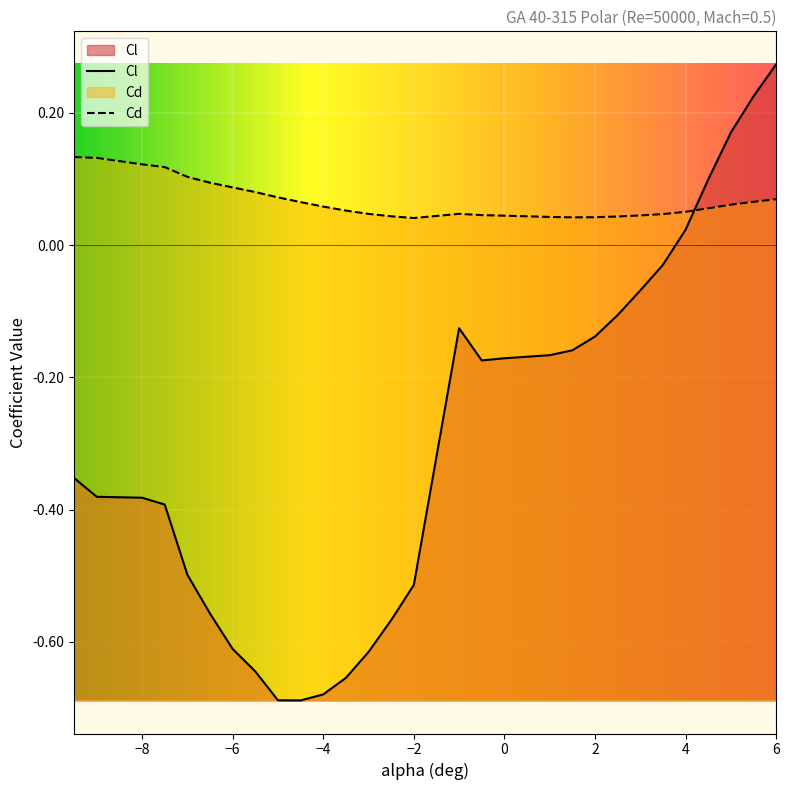

At which label is Cl closest to 0?

4